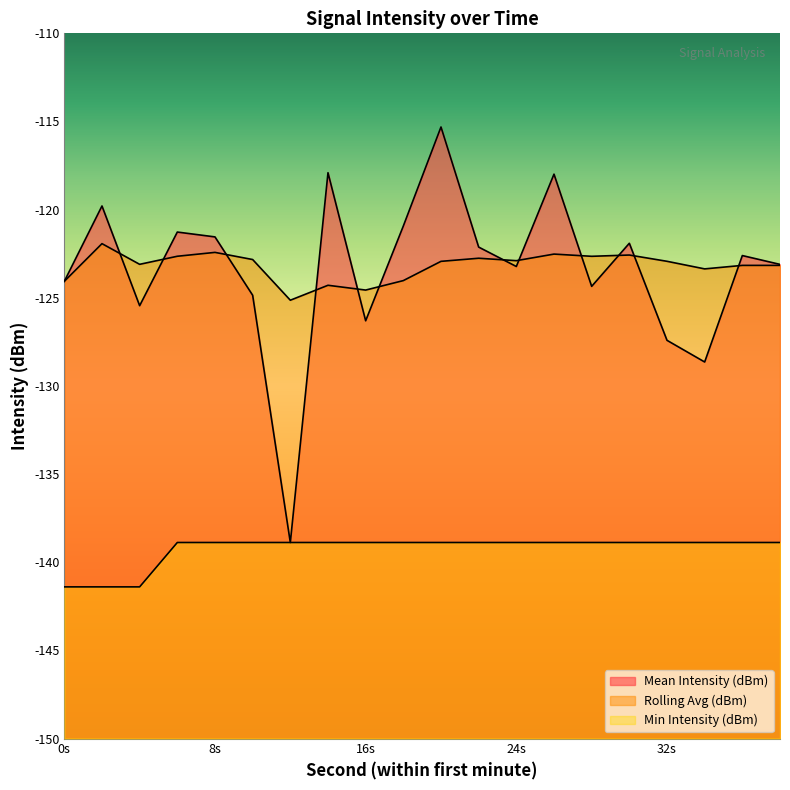

Where is the first local maximum for Rolling Avg (dBm)?

2